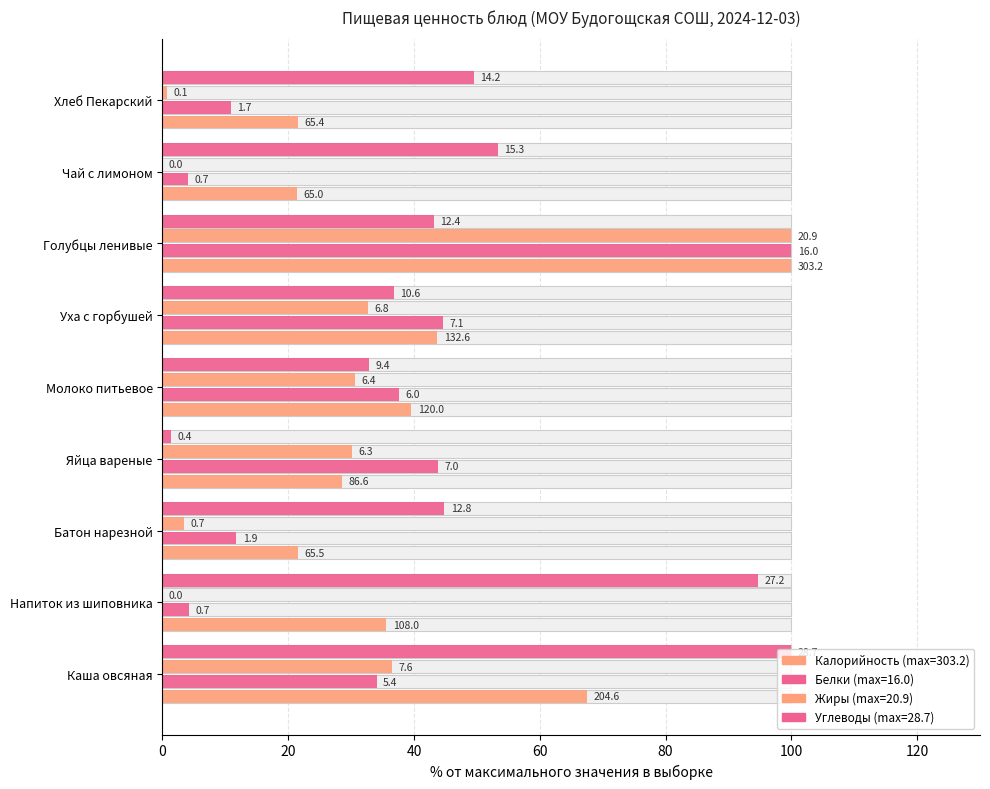

What position from the left is Яйца вареные?

4